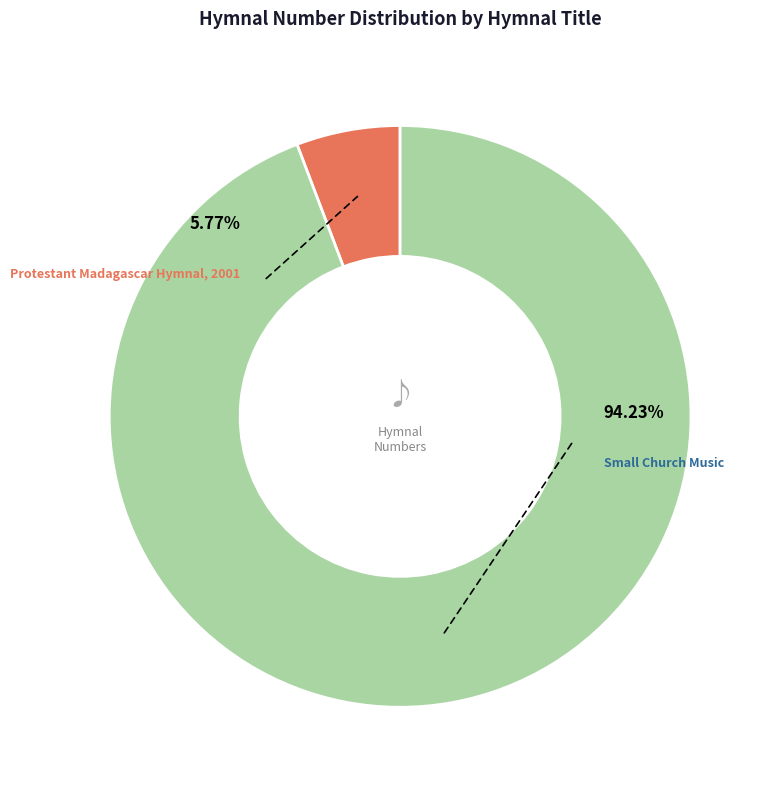

Between Small Church Music and Protestant Madagascar Hymnal, 2001, which is larger?

Small Church Music